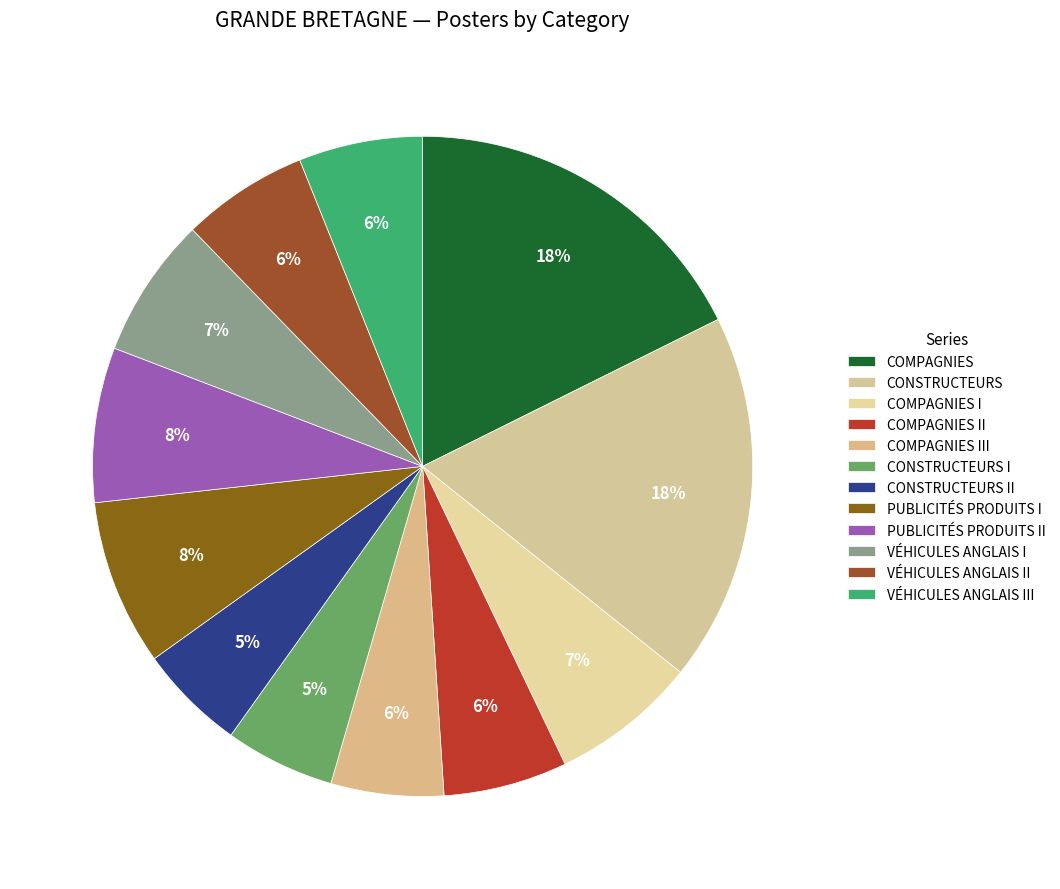

True or false: COMPAGNIES accounts for 18% of the total.

True